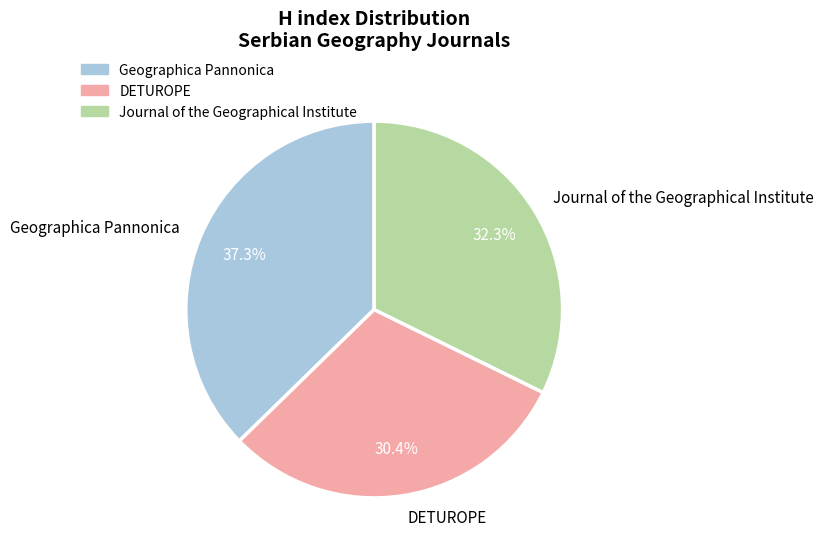

True or false: DETUROPE accounts for 30% of the total.

True